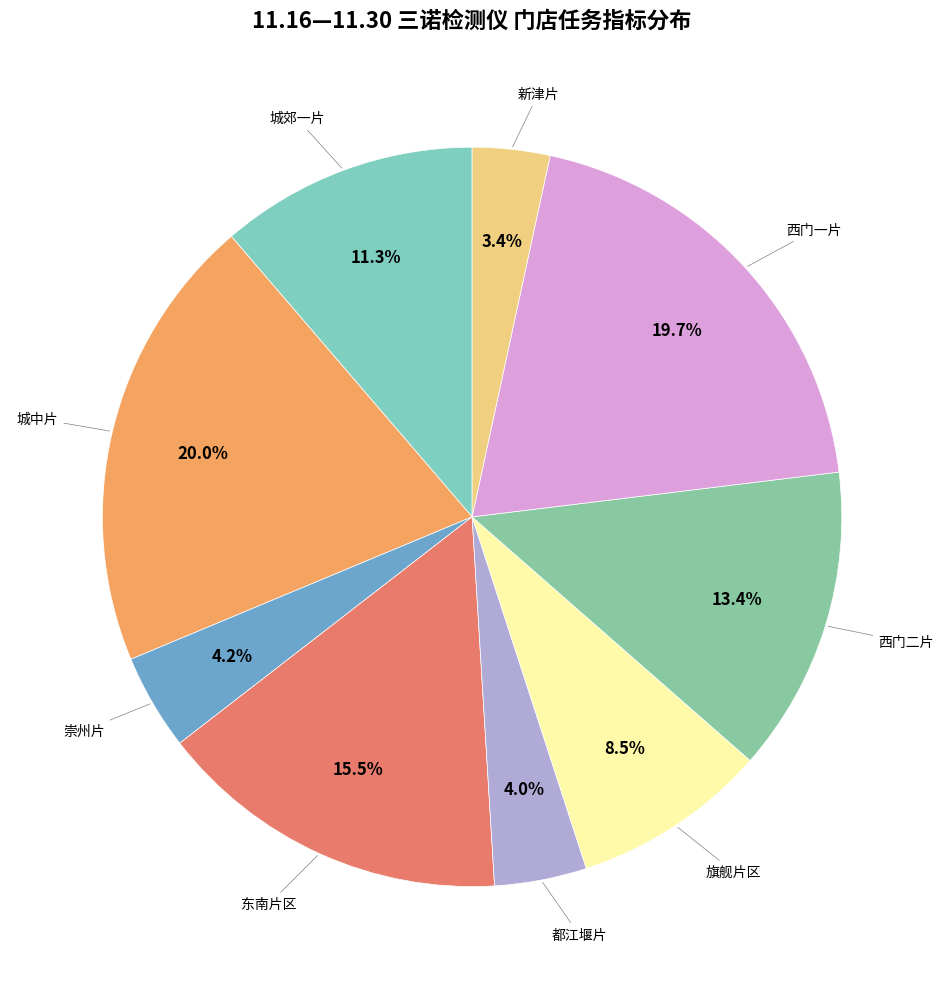

How many slices are in this pie chart?

9